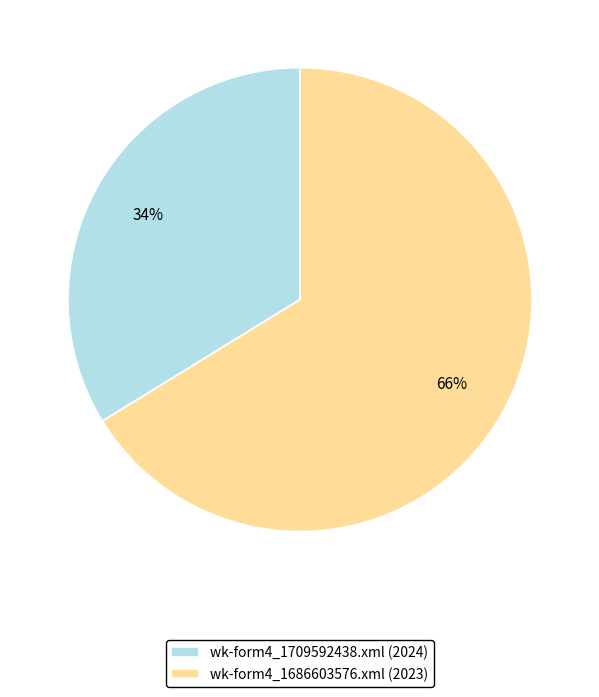

Count the number of slices in the pie.

2